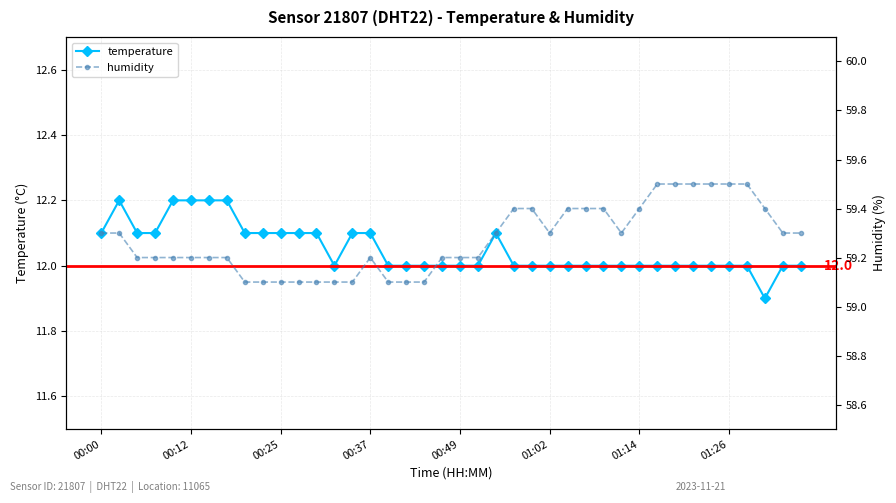

Between 22 and 19, which is larger?

22